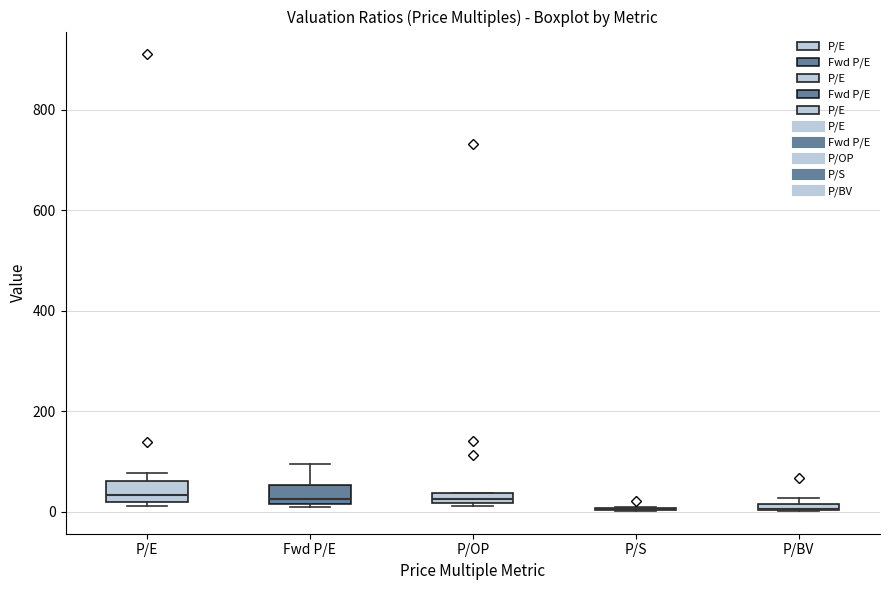

Where is the upper edge of the box for Fwd P/E on the y-axis? The values are not printed on the chart, so give them approximately, as read against the axis.

60